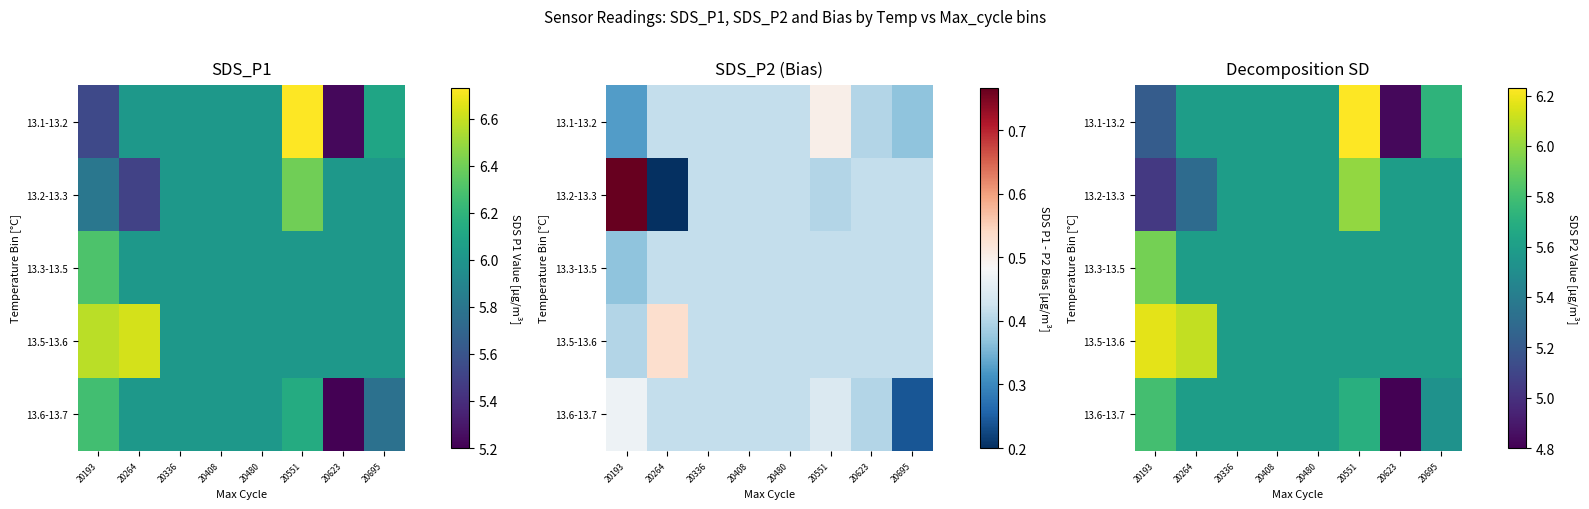

The value of 13.2-13.3 at 20551 is 3.7. True or false?

False